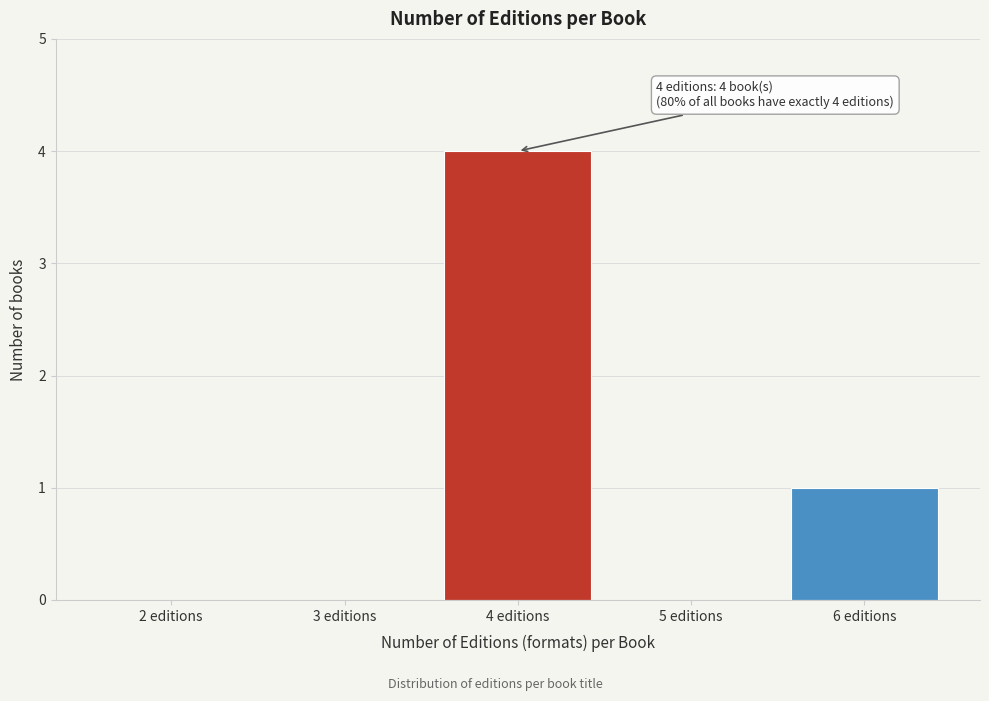

Reading left to right, transcribe all the data shown in this chart.

2 editions=0	3 editions=0	4 editions=4	5 editions=0	6 editions=1